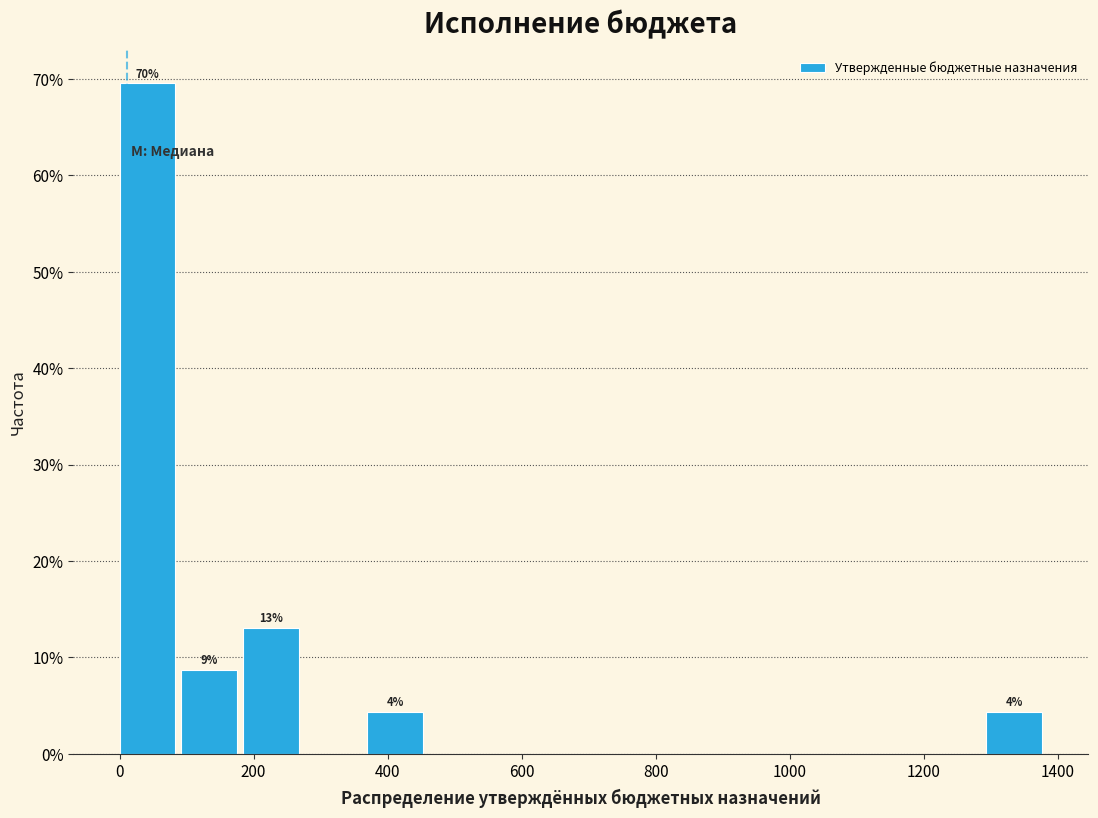

Which range on the x-axis has the tallest bar?

0 to 100